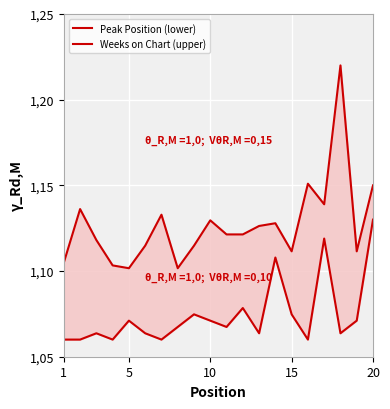

Count the number of data series in this chart.

2